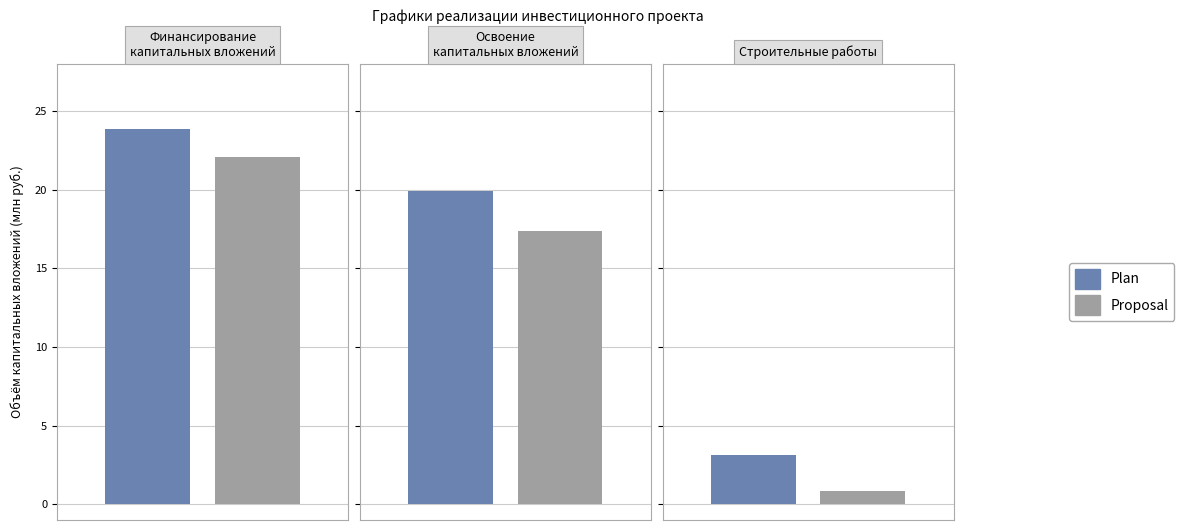

What is the value of the Proposal bar at the 2nd from the left?

17.4